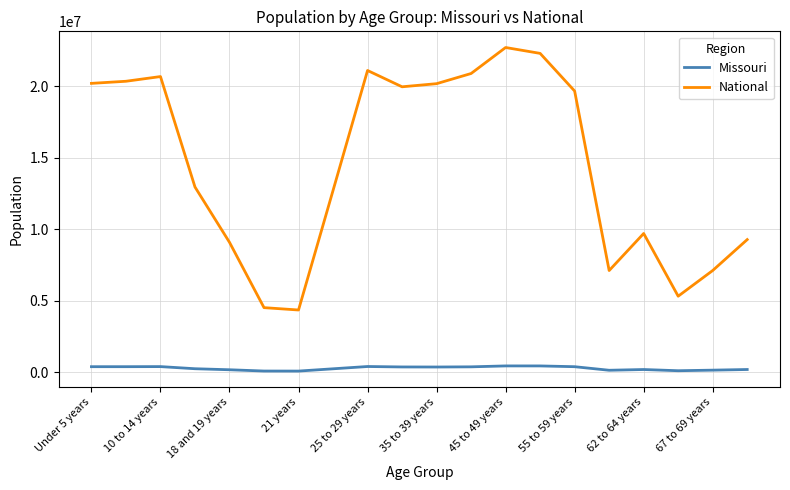

What is the maximum value shown in the chart?

22708591